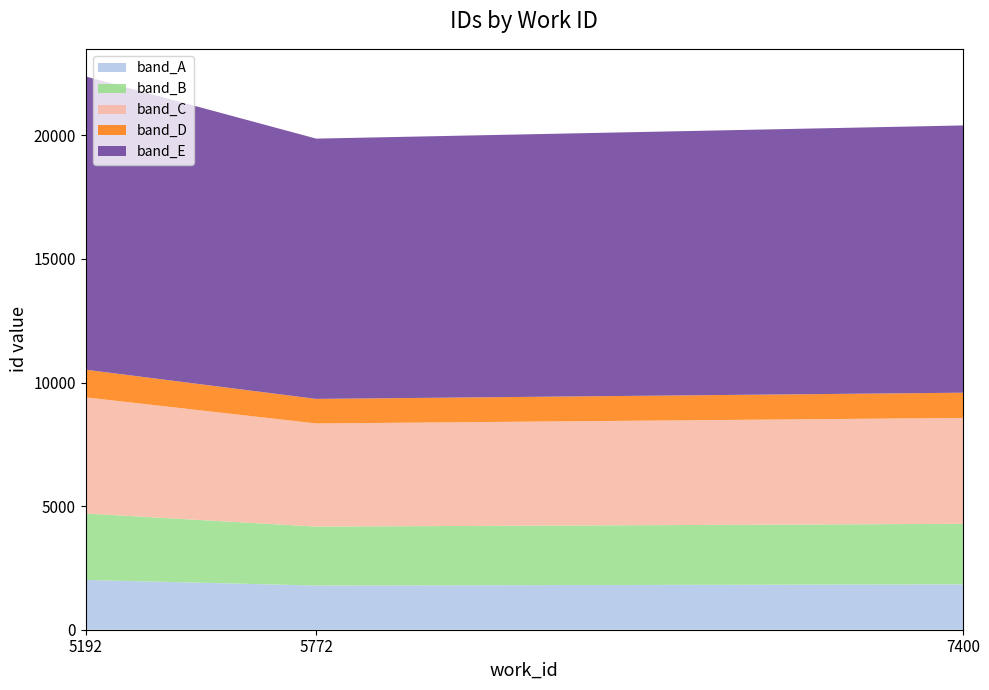

Reading right to left, extract all data points from this chart.

work_id: 7400	5772	5192
id: 20401	19868	22381